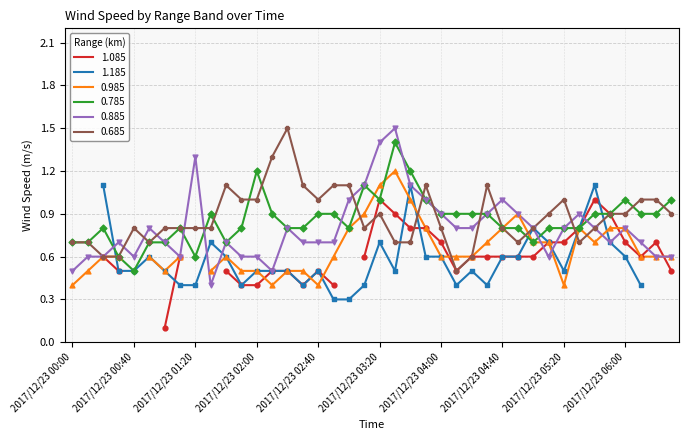

What is the lowest value of the 0.685 series?

0.5